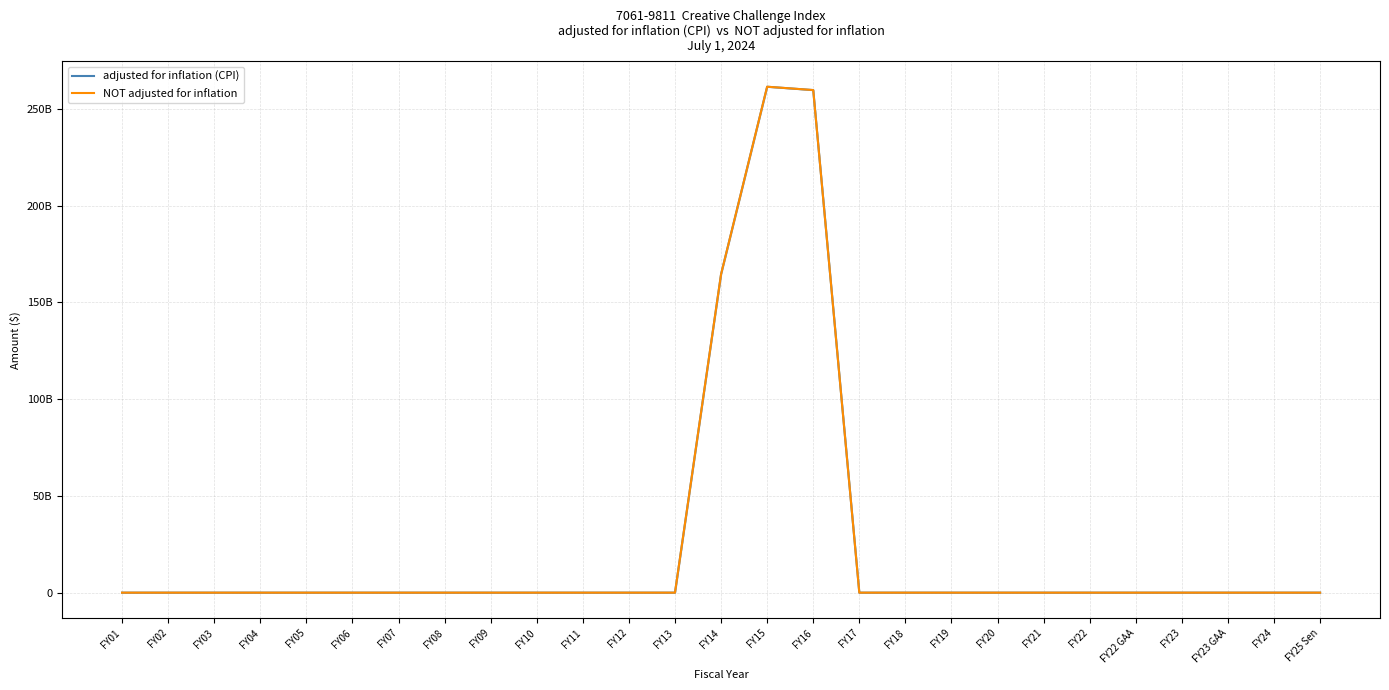

How many lines are shown in the chart?

2